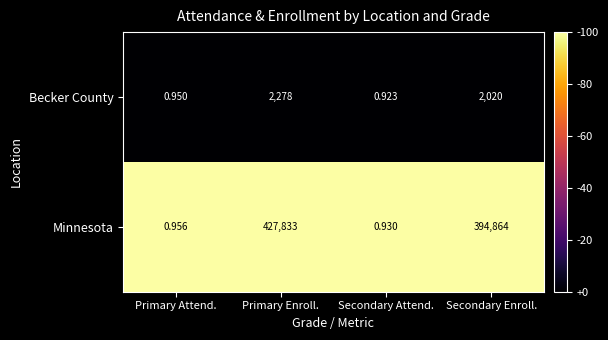

Rank the series by their maximum value, from highest to lowest.

Minnesota, Becker County